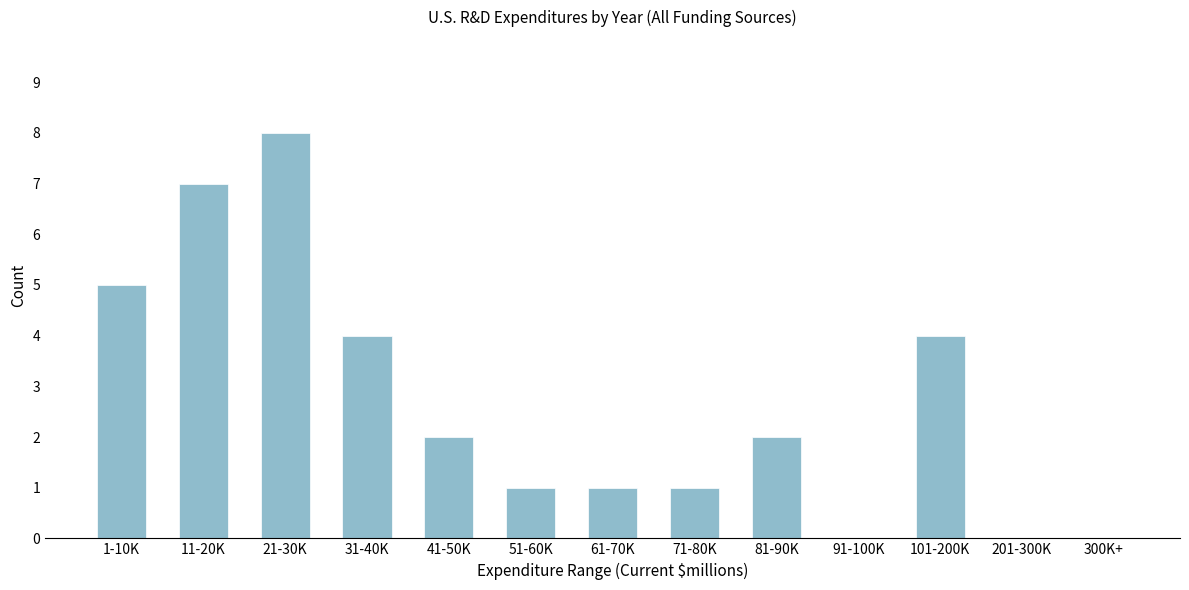

Reading left to right, list all the values displayed in this chart.

1-10K=5	11-20K=7	21-30K=8	31-40K=4	41-50K=2	51-60K=1	61-70K=1	71-80K=1	81-90K=2	91-100K=0	101-200K=4	201-300K=0	300K+=0